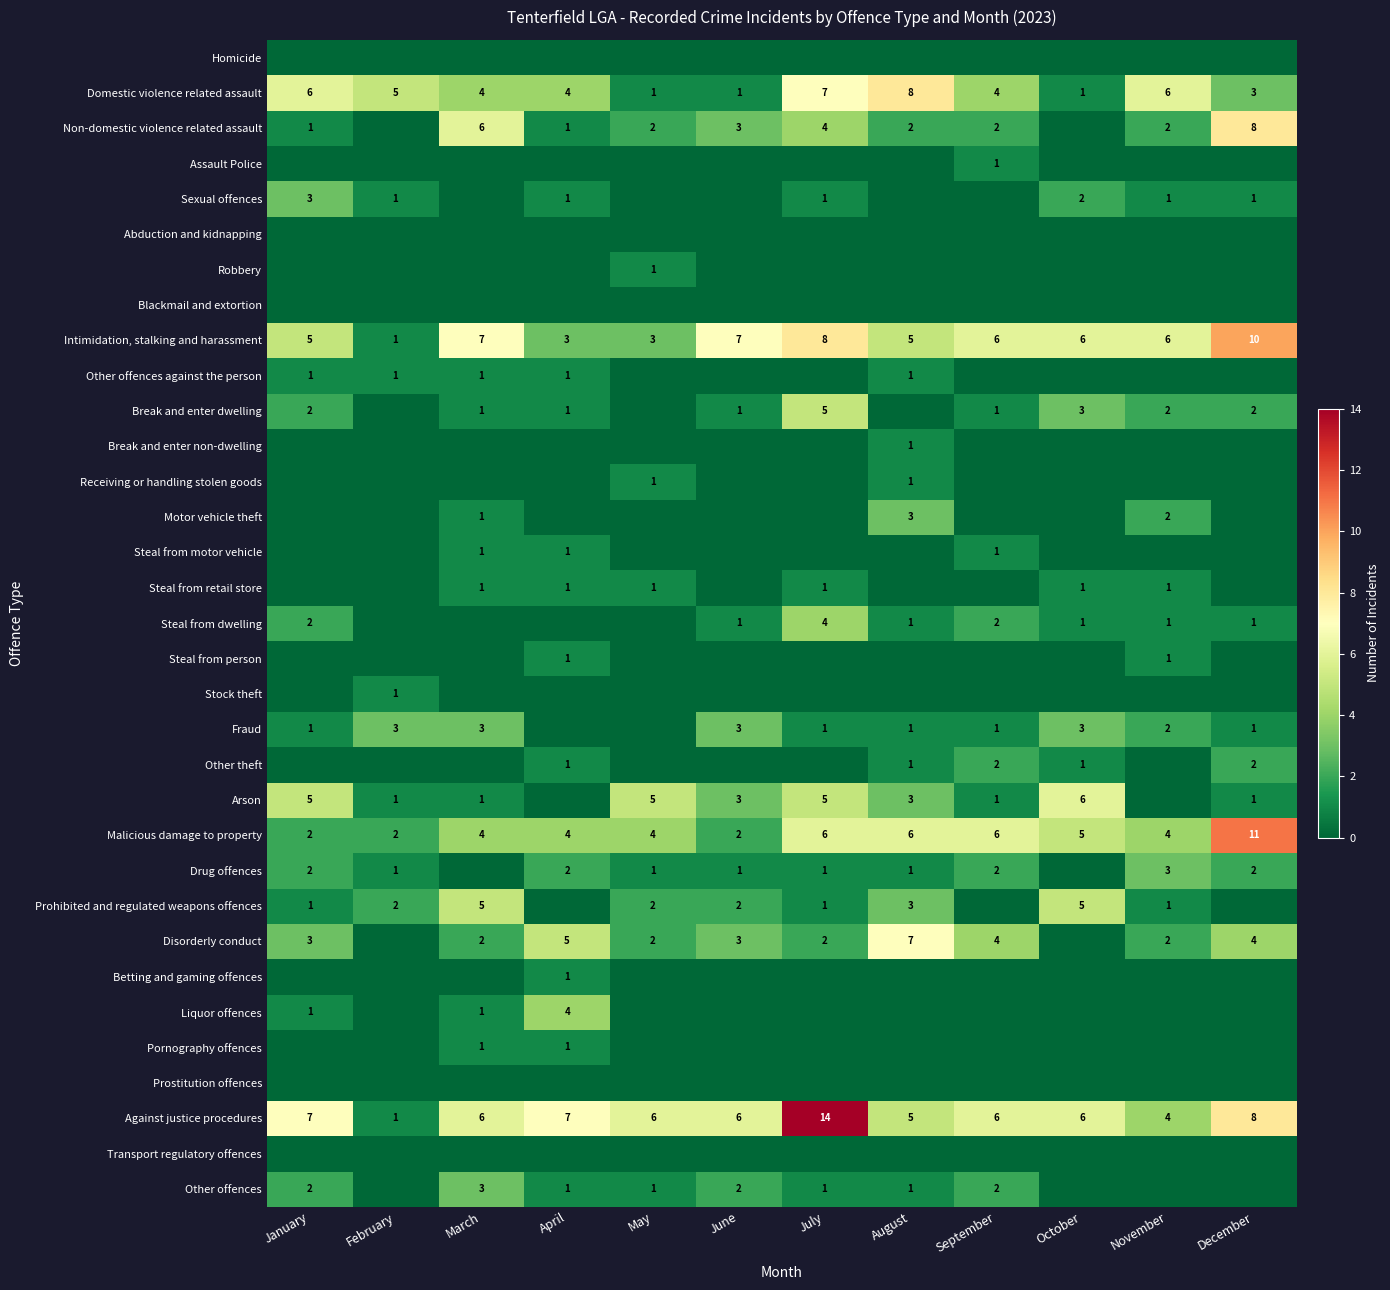

At which label does Intimidation, stalking and harassment reach its peak?

December